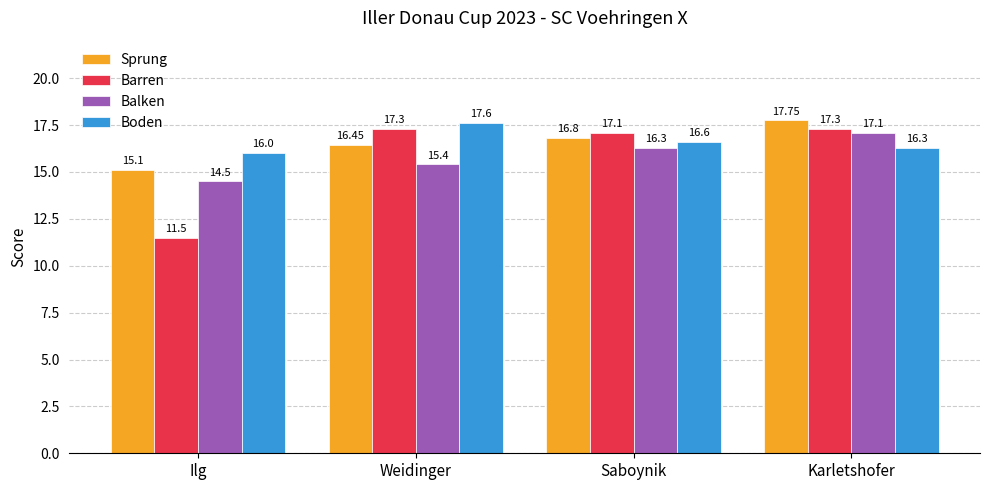

At how many categories does at least one series exceed 15?

4